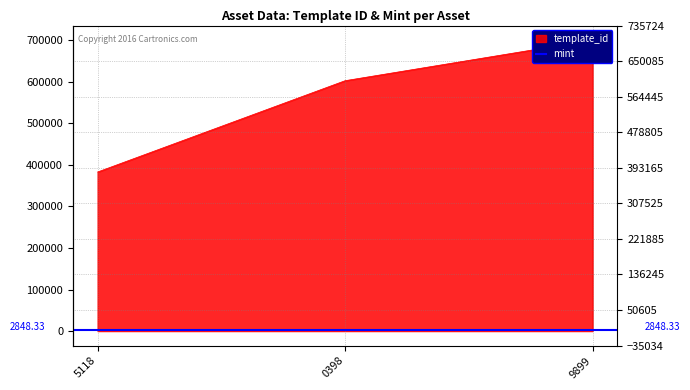

Is it true that the value at 1099586805118 is 383071?

True